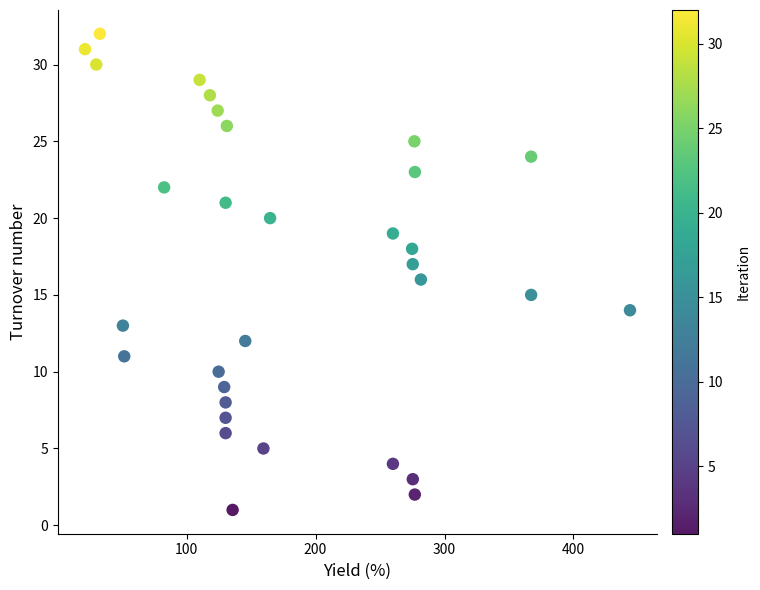

What is the range of Y values (max minus min)?

31